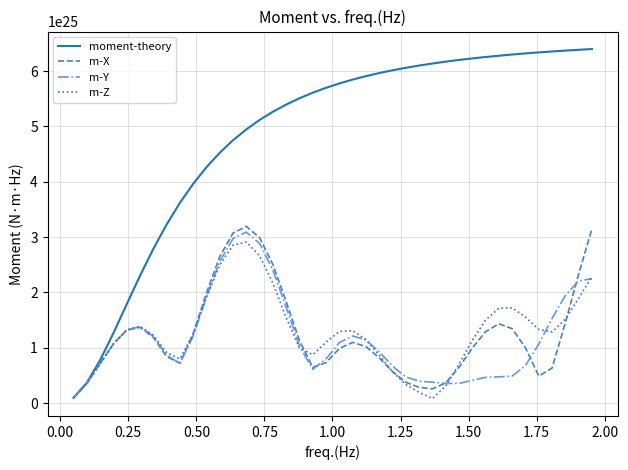

True or false: m-X has more than 1 interior local peaks.

True